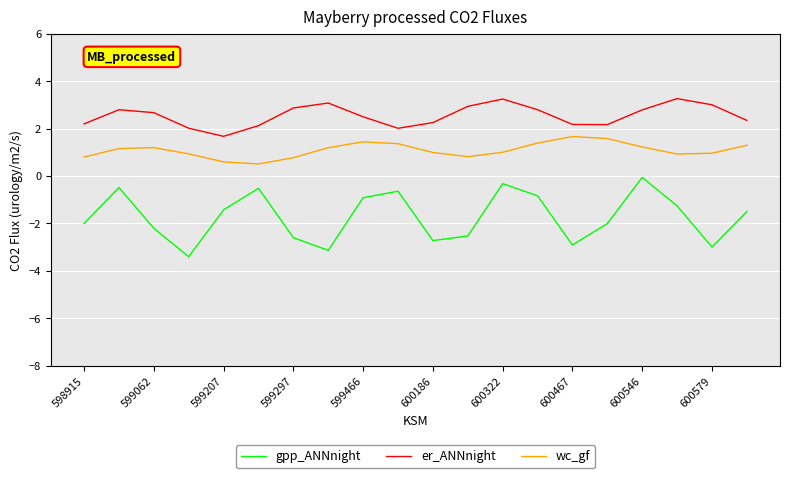

Count the number of data series in this chart.

3